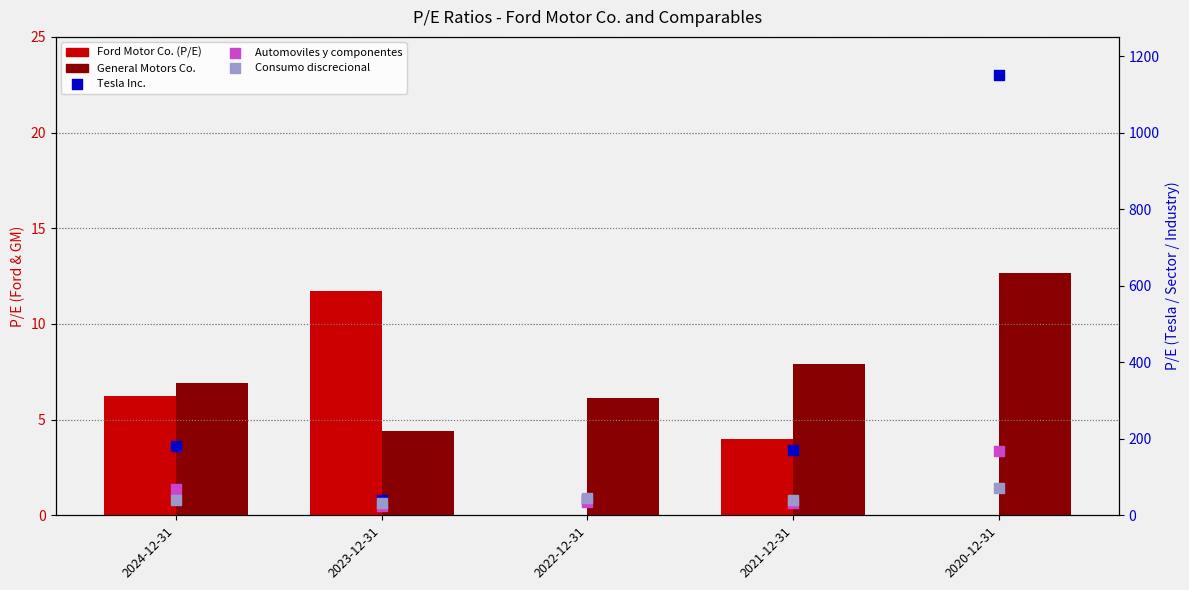

Which series contains the lowest Y value?

Ford Motor Co. (P/E)